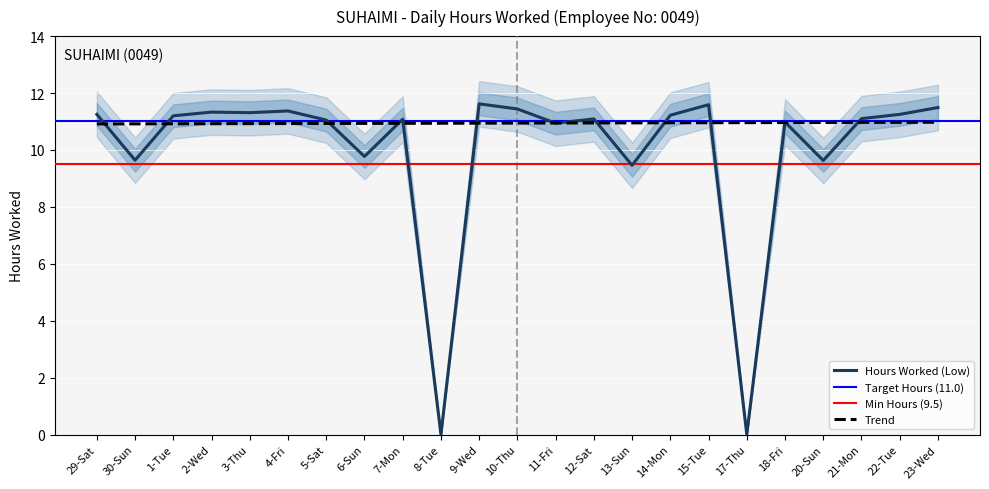

Which has a higher value, 2-Wed or 10-Thu?

10-Thu